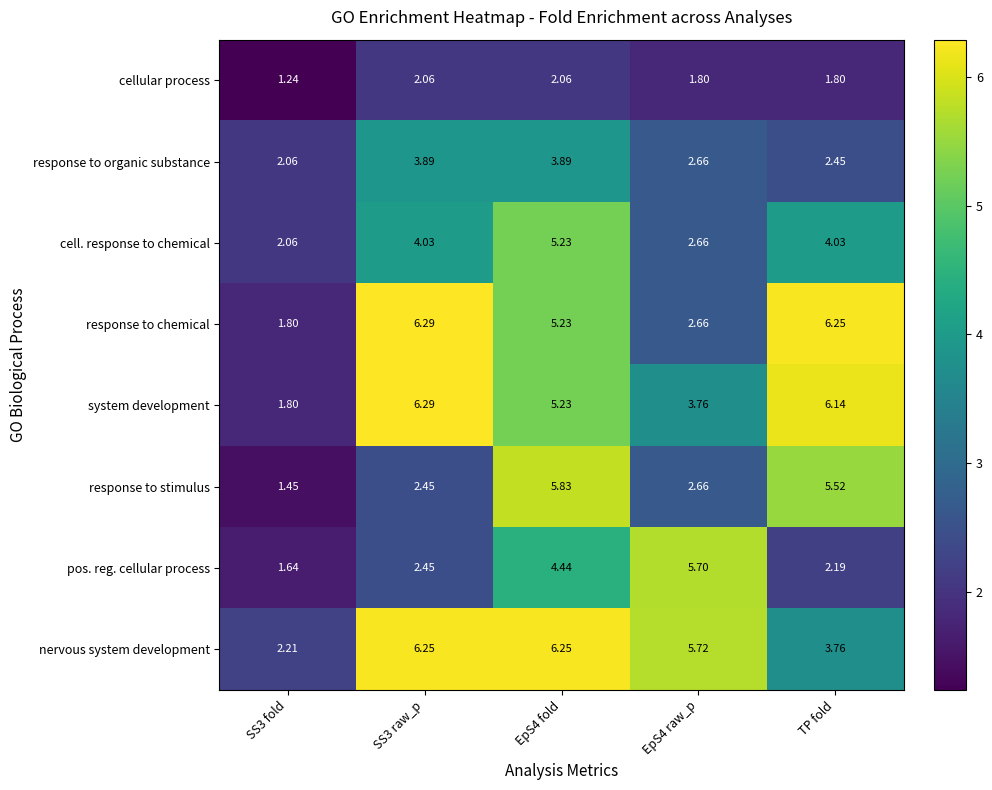

Which series has the largest total across all categories?

nervous system development